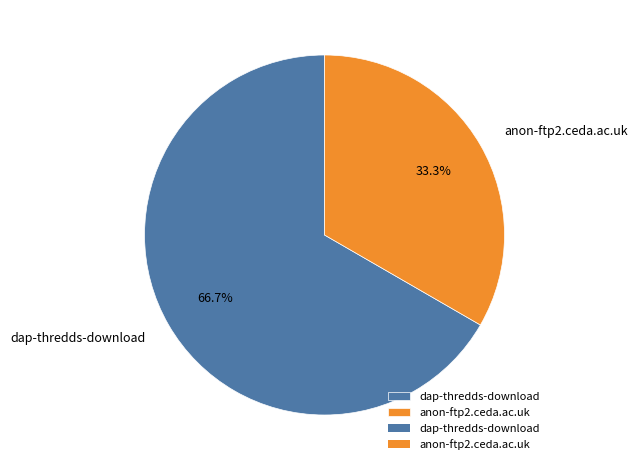

Approximately how many times larger is the value at dap-thredds-download compared to anon-ftp2.ceda.ac.uk?

2.0